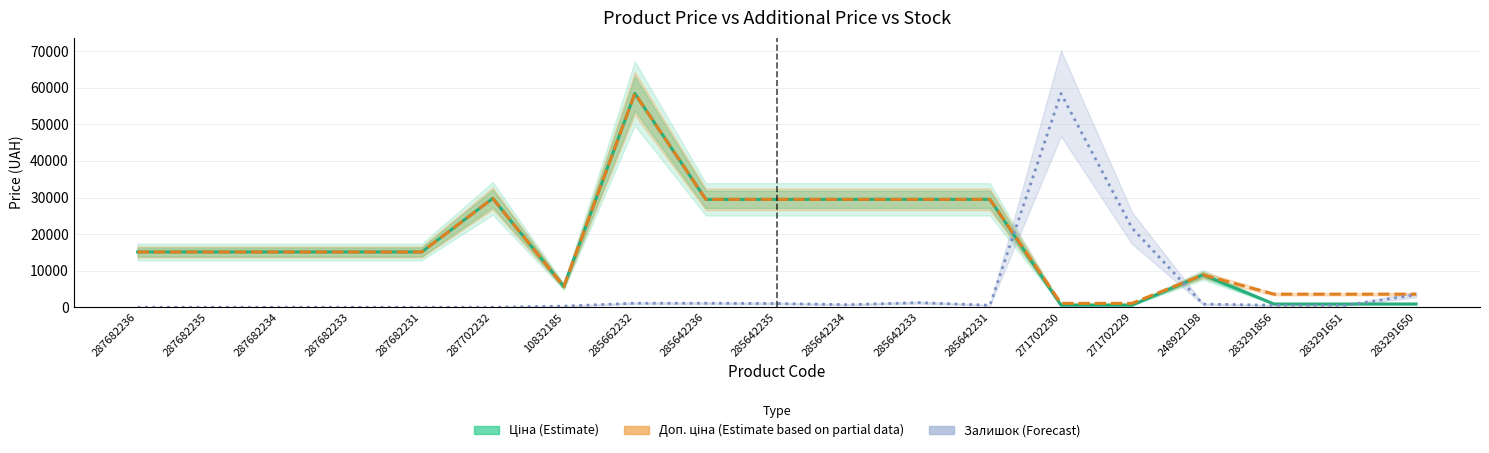

Is it true that Доп. ціна (Partial) equals 1081.7 at 271702230?

True